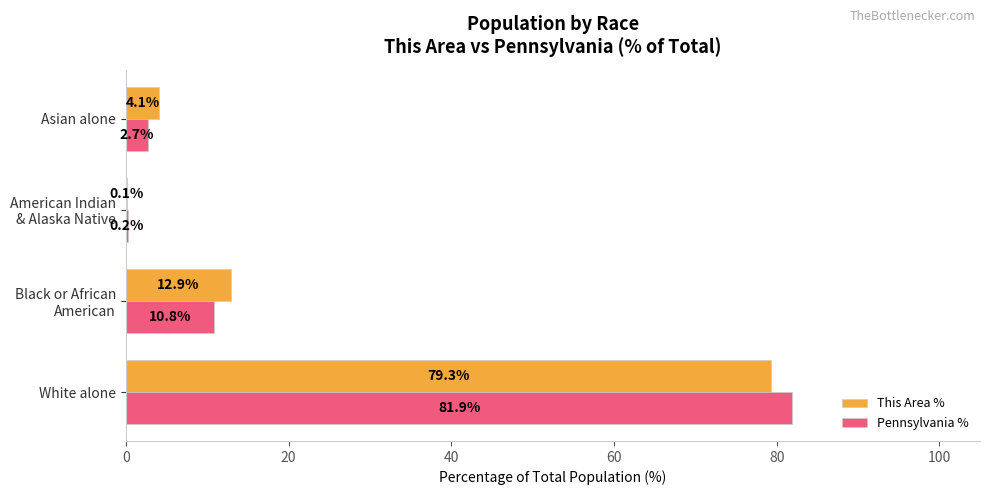

Which series has the largest total across all categories?

This Area %